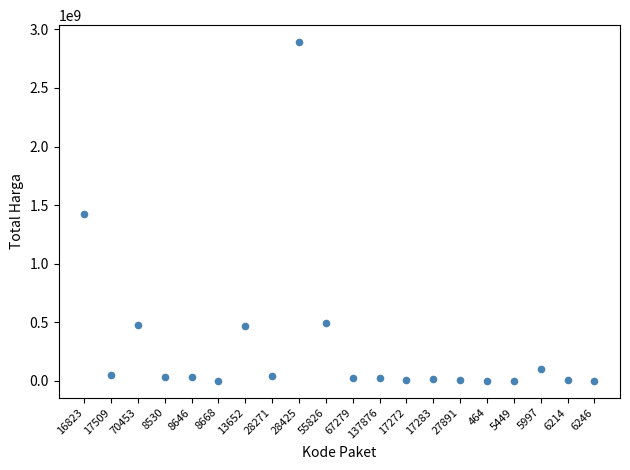

What is the range of Y values (max minus min)?

2892044000